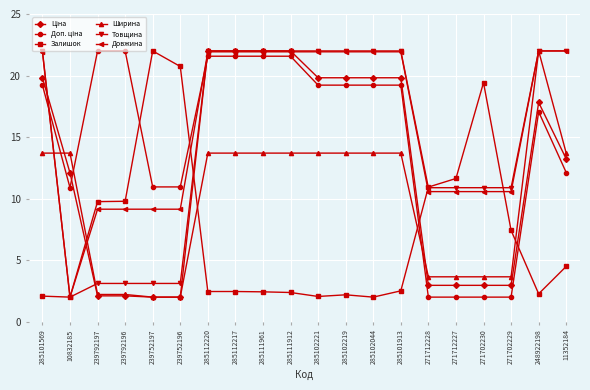

The Залишок series shows 2.5 at 285112217. True or false?

True